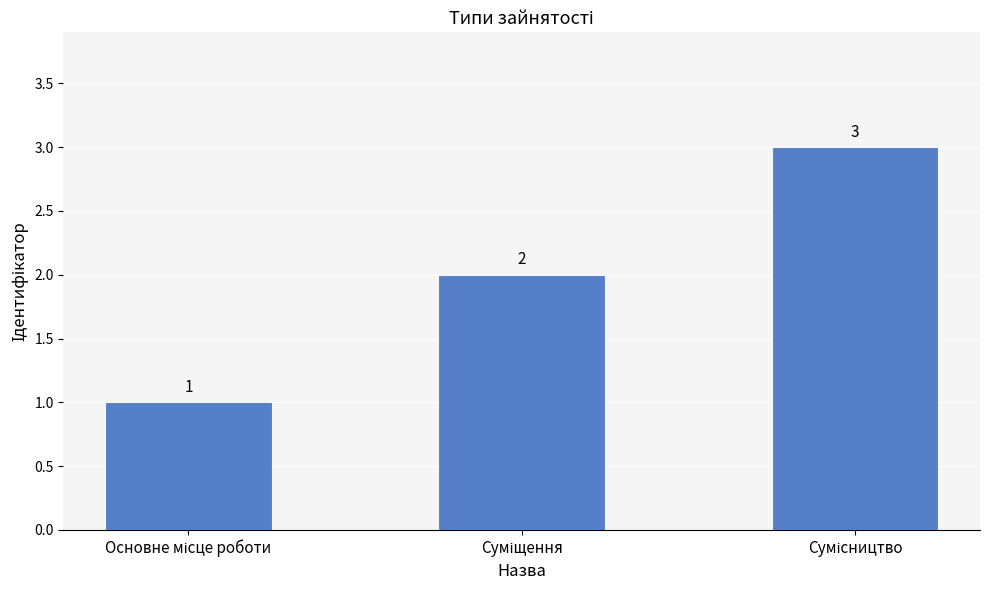

How many distinct data groups are displayed?

1